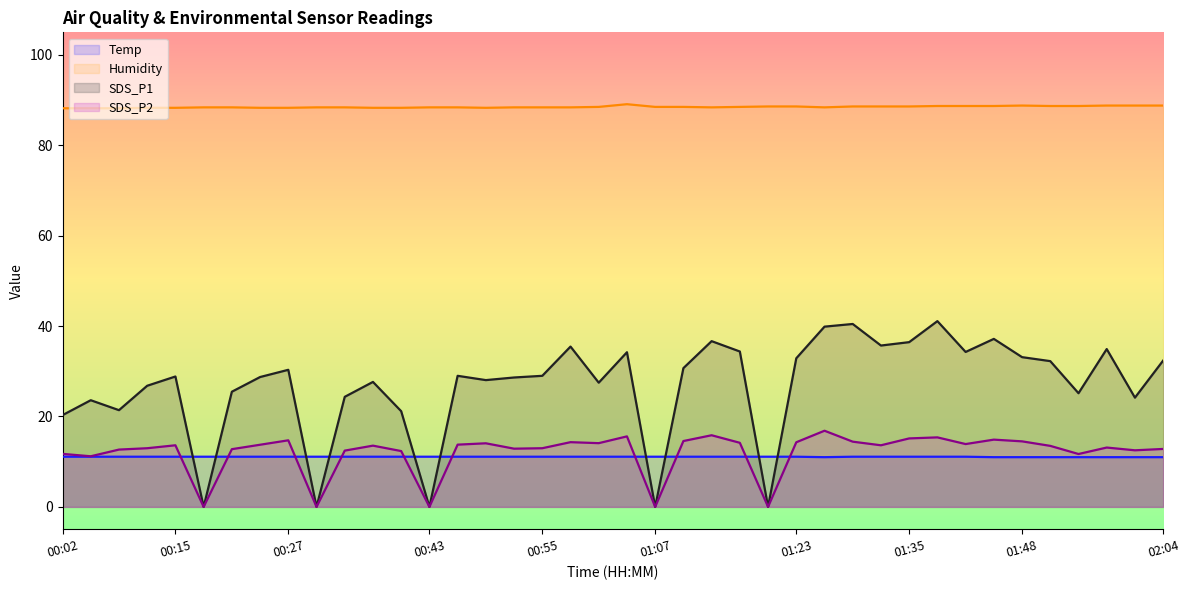

The SDS_P2 series shows 0.0 at 00:30. True or false?

True